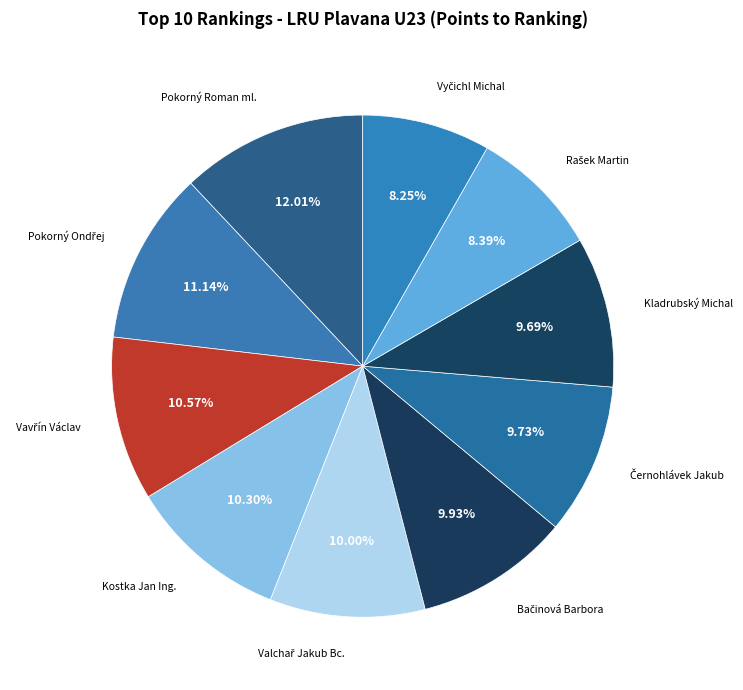

Is there any slice that represents more than half of the pie?

No